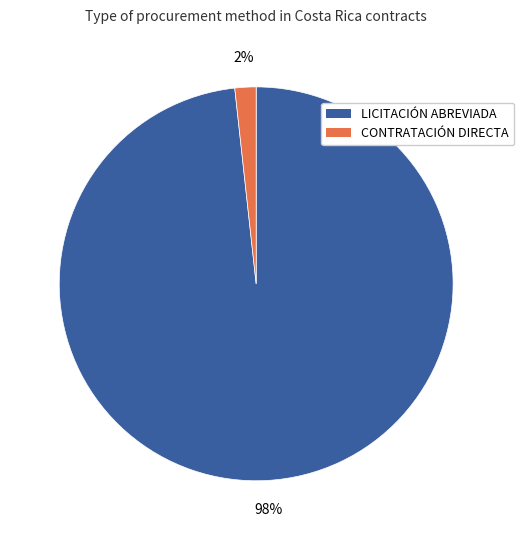

To the nearest percent, what is the average slice percentage?

50%